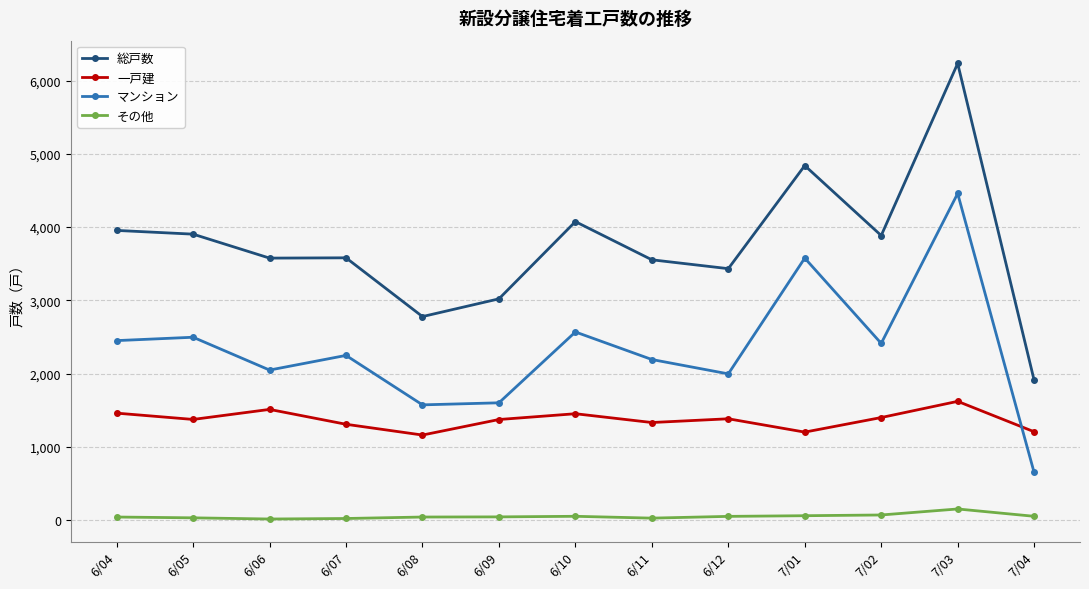

At which label is 総戸数 closest to 4072?

6/10